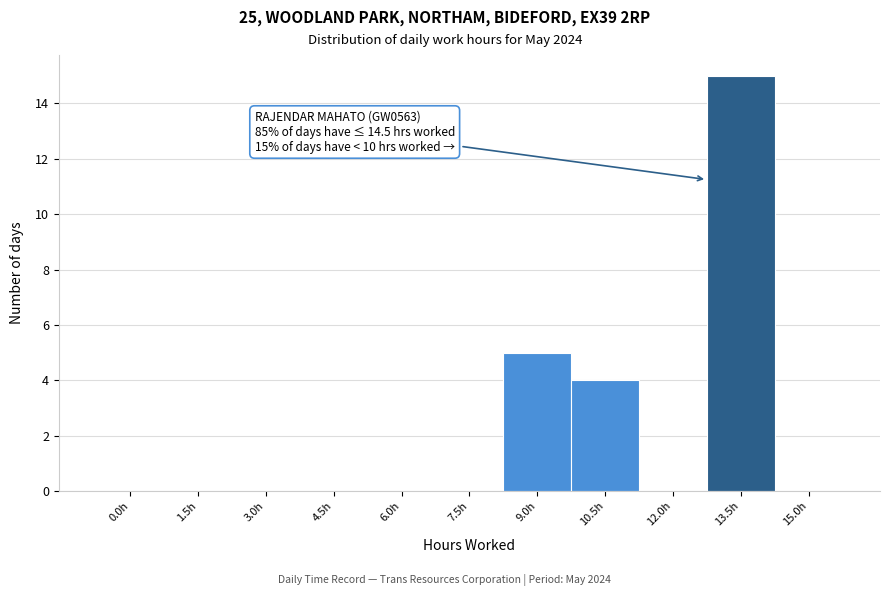

Reading left to right, list all the values displayed in this chart.

0.0h=0	1.5h=0	3.0h=0	4.5h=0	6.0h=0	7.5h=0	9.0h=5	10.5h=4	12.0h=0	13.5h=15	15.0h=0